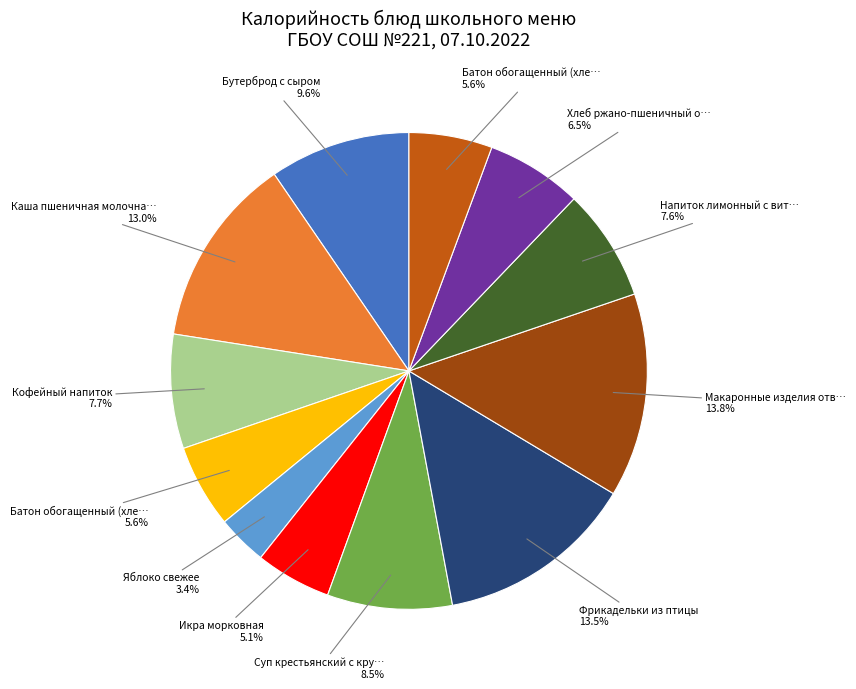

Is there a majority slice in this chart?

No